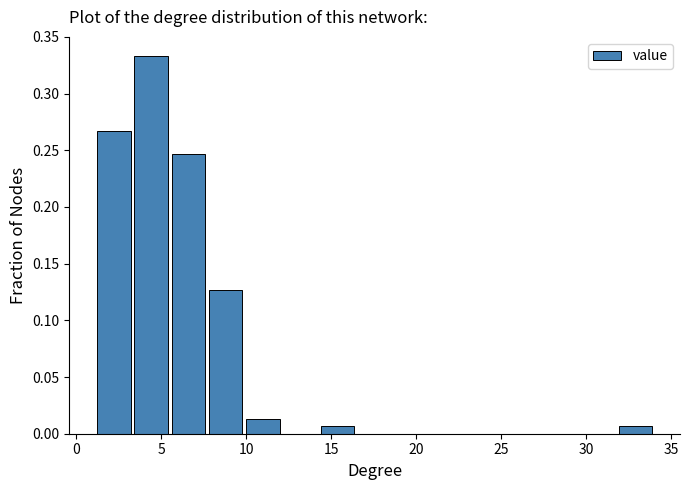

Reading left to right, list every bar in this chart as the range it spans on the x-axis followed by its height. Neither the bar edges nor the heights are printed on the chart, so give them approximately, as read against the axes.

1.0 to 3.5: 0.265
3.5 to 5.5: 0.335
5.5 to 7.5: 0.245
7.5 to 10.0: 0.125
10.0 to 12.0: 0.015
12.0 to 14.5: 0
14.5 to 16.5: 0.005
16.5 to 18.5: 0
18.5 to 21.0: 0
21.0 to 23.0: 0
23.0 to 25.0: 0
25.0 to 27.5: 0
27.5 to 29.5: 0
29.5 to 32.0: 0
32.0 to 34.0: 0.005